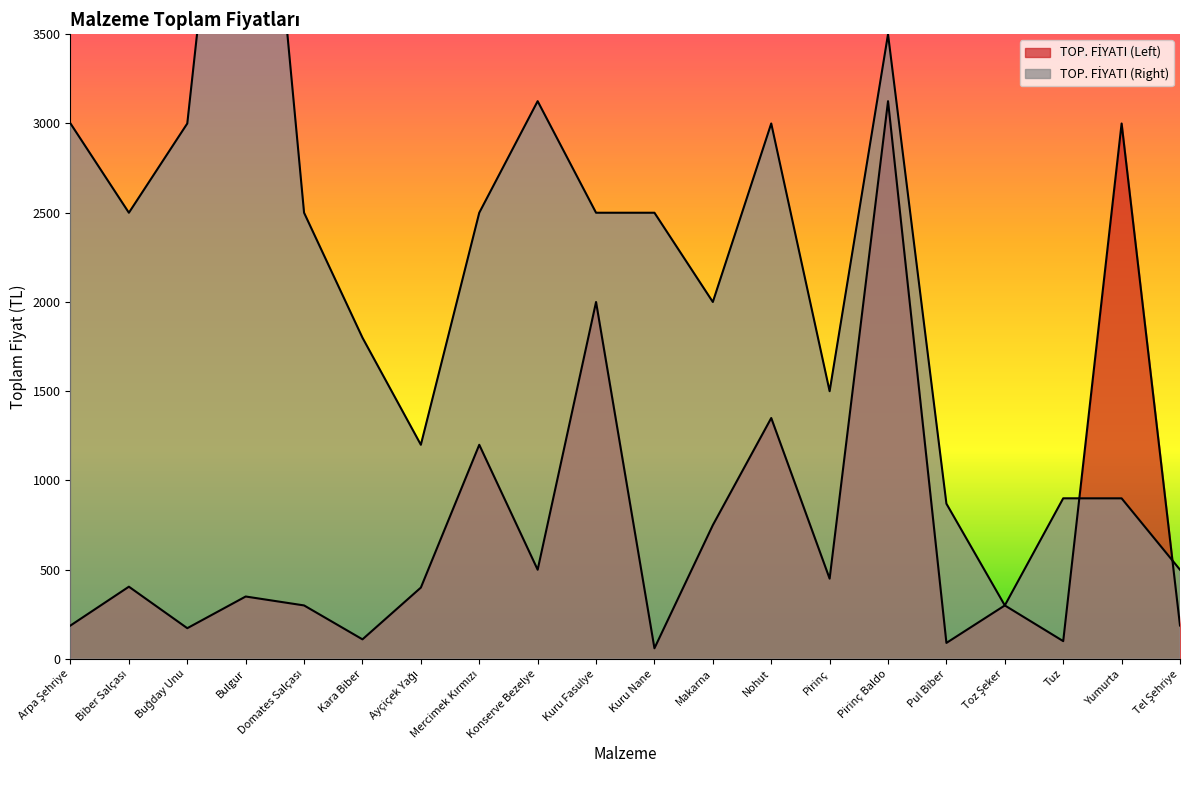

What is the total value across all series at Yumurta?

3900.0